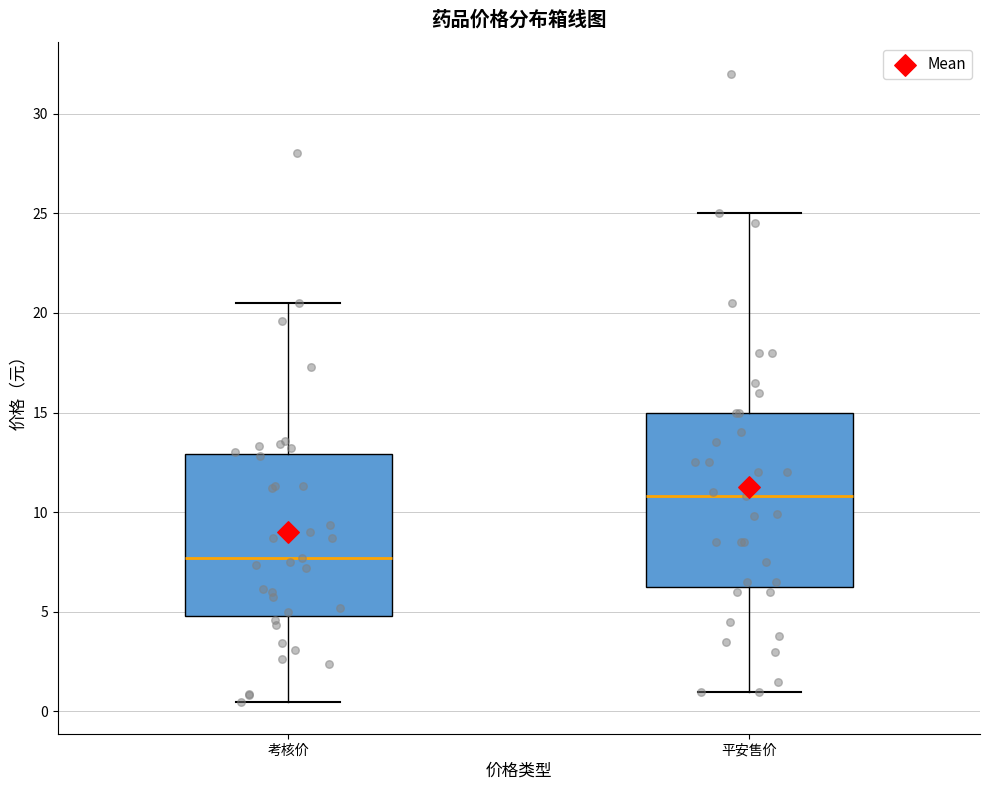

Which box's median line is the lowest?

考核价